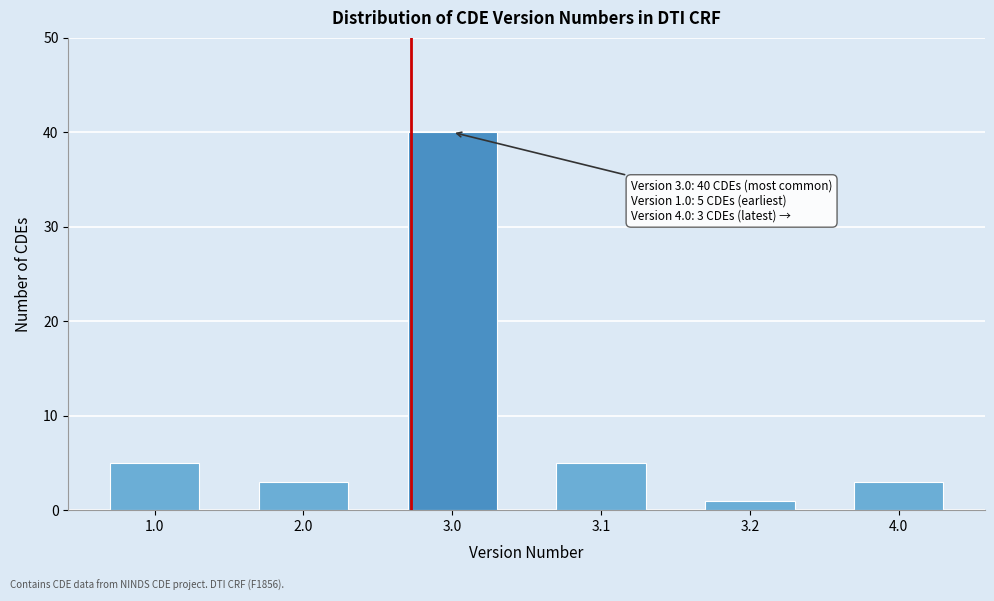

Reading left to right, extract all data points from this chart.

5	3	40	5	1	3